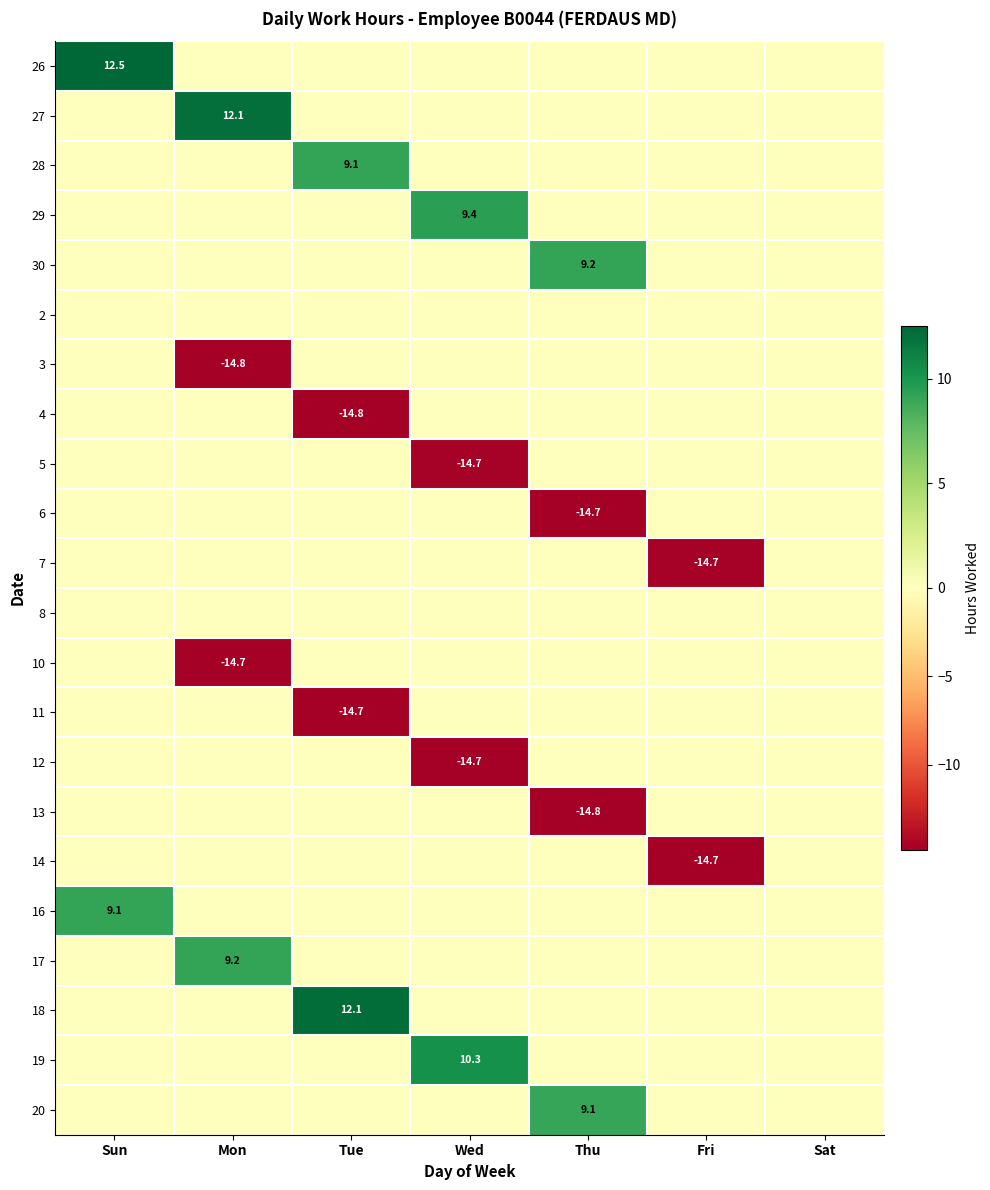

At how many categories does at least one series exceed 5?

5